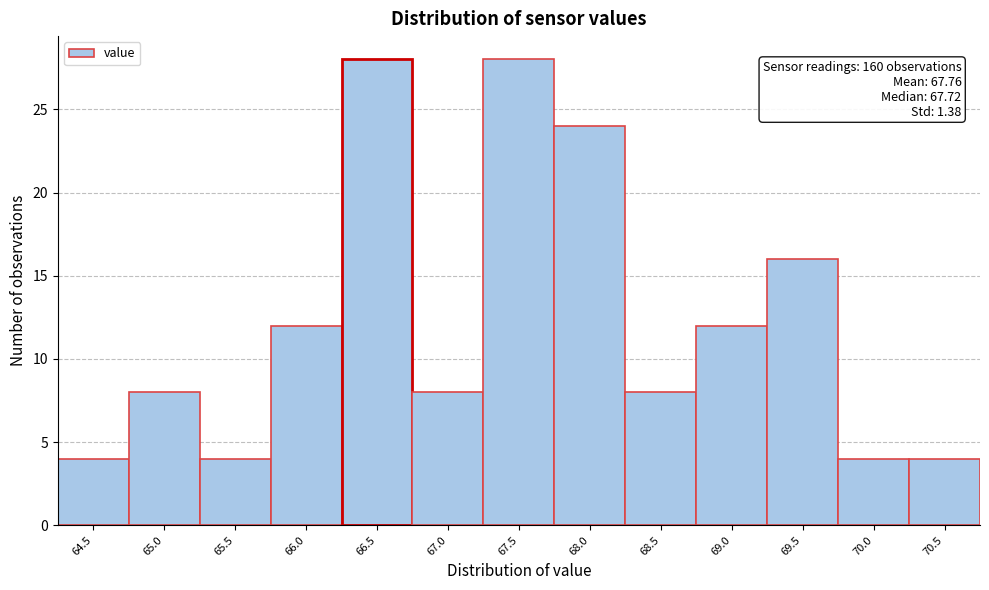

Reading left to right, transcribe all the data shown in this chart.

64.5=4	65.0=8	65.5=4	66.0=12	66.5=28	67.0=8	67.5=28	68.0=24	68.5=8	69.0=12	69.5=16	70.0=4	70.5=4